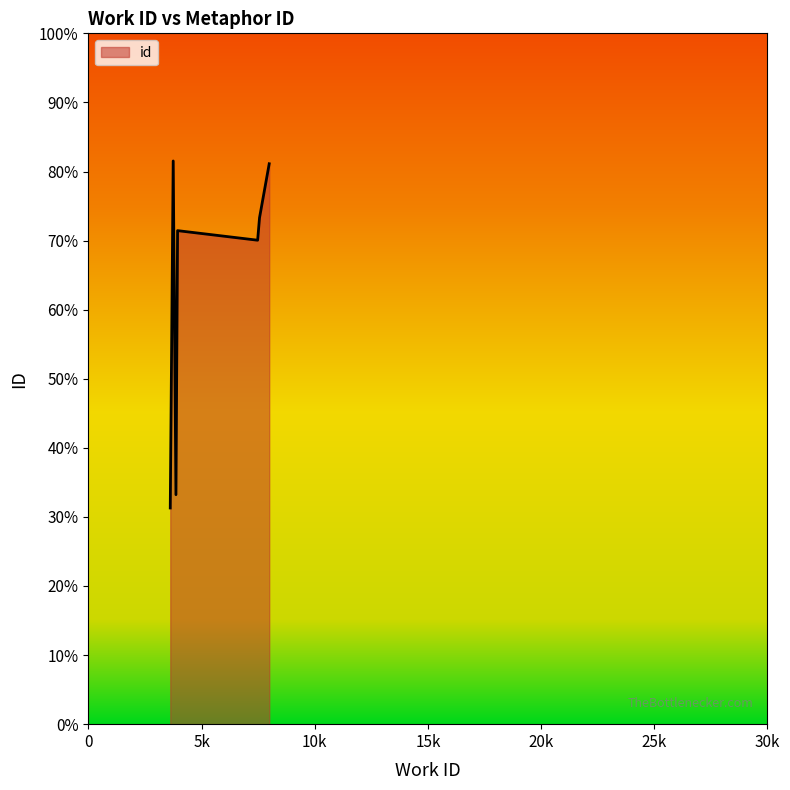

List the labels in order of value, smallest first.

3615, 3866, 7476, 3938, 7560, 7988, 3745